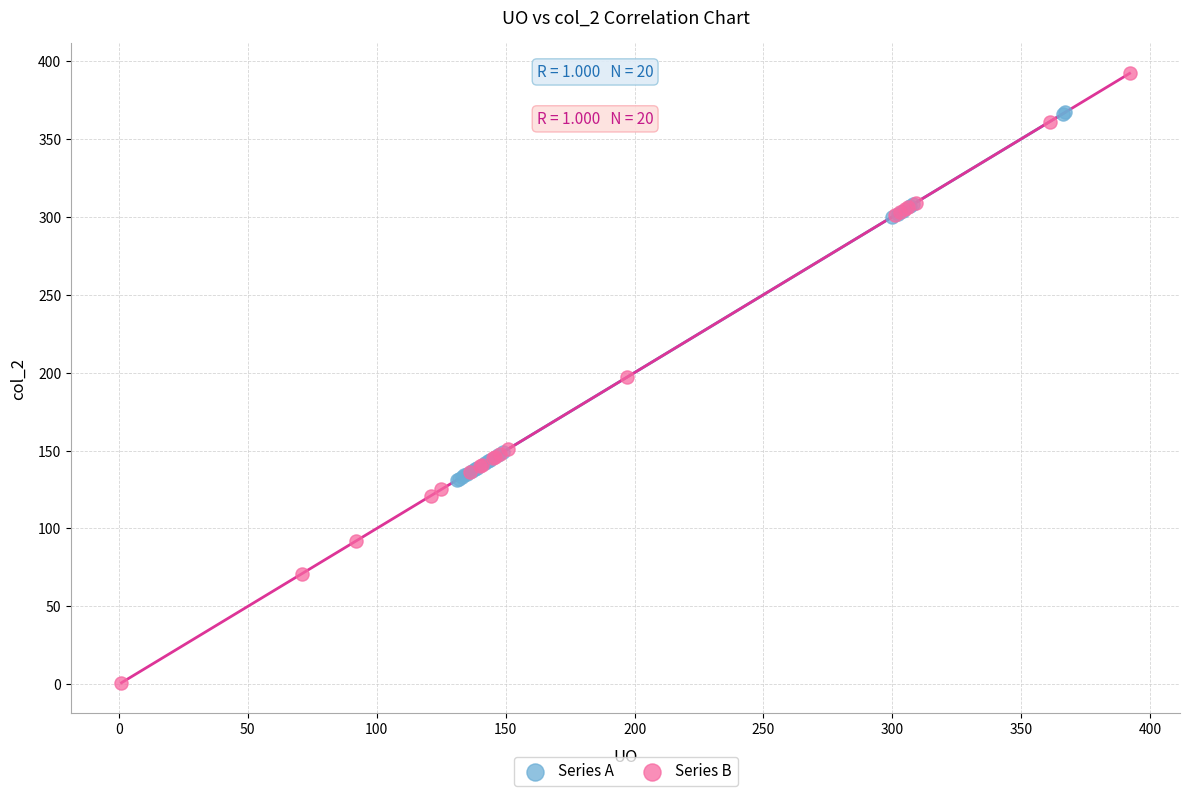

Which series has the largest Y range (max minus min)?

Series B